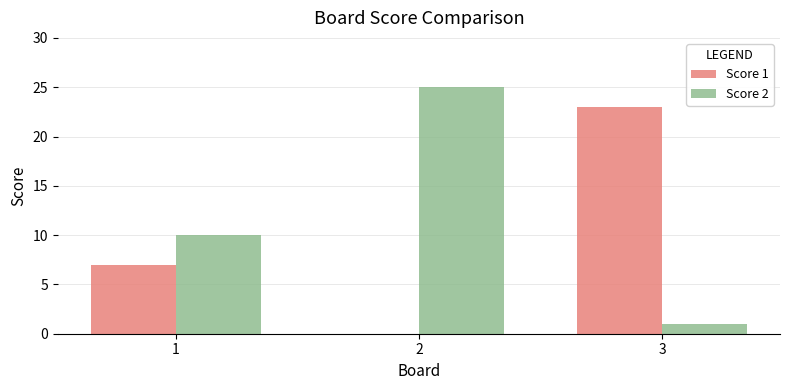

Is the value of Score 2 at 1 greater than the value of Score 1 at 2?

Yes